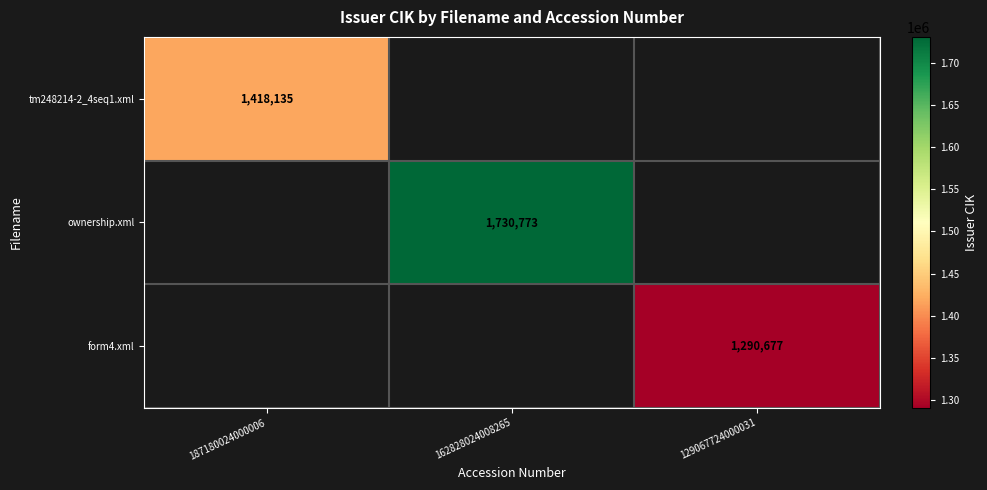

Is the value of form4.xml at 129067724000031 greater than the value of ownership.xml at 162828024008265?

No